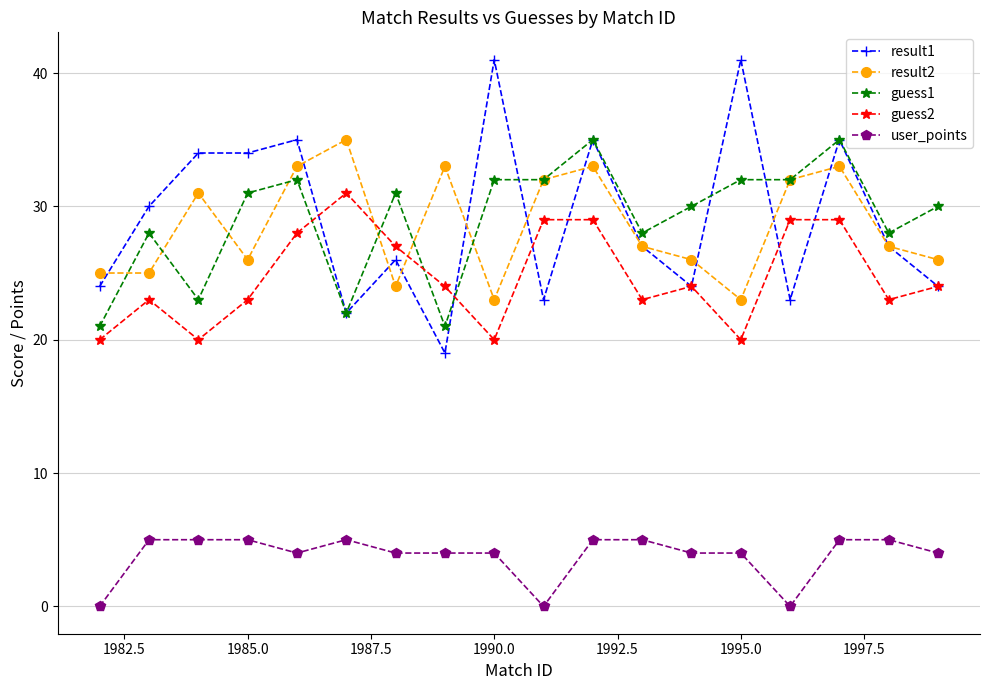

Which series has the widest spread of values?

result1